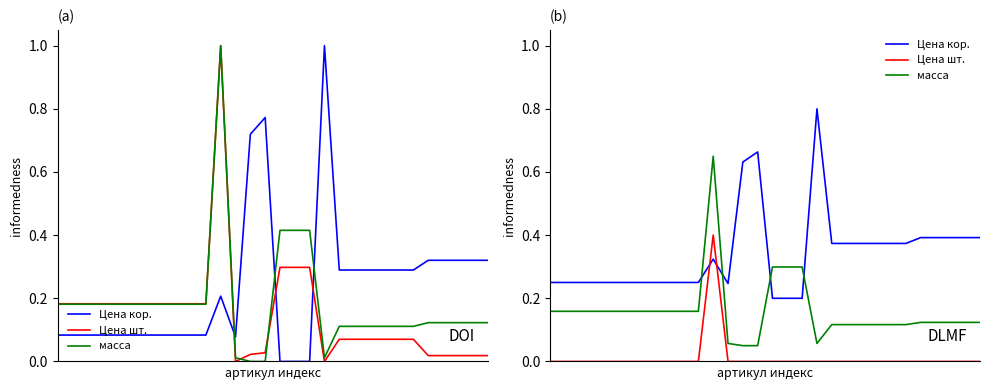

Reading left to right, list all the values displayed in this chart.

Цена кор., руб: 0=0.3	1=0.3	2=0.3	3=0.3	4=0.3	5=0.3	6=0.3	7=0.3	8=0.3	9=0.3	10=0.3	11=0.3	12=0.2	13=0.6	14=0.7	15=0.2	16=0.2	17=0.2	18=0.8	19=0.4	20=0.4	21=0.4	22=0.4	23=0.4	24=0.4	25=0.4	26=0.4	27=0.4	28=0.4	29=0.4
Цена шт., руб: 0=0.0	1=0.0	2=0.0	3=0.0	4=0.0	5=0.0	6=0.0	7=0.0	8=0.0	9=0.0	10=0.0	11=0.4	12=0.0	13=0.0	14=0.0	15=0.0	16=0.0	17=0.0	18=0.0	19=0.0	20=0.0	21=0.0	22=0.0	23=0.0	24=0.0	25=0.0	26=0.0	27=0.0	28=0.0	29=0.0
масса, г: 0=0.2	1=0.2	2=0.2	3=0.2	4=0.2	5=0.2	6=0.2	7=0.2	8=0.2	9=0.2	10=0.2	11=0.6	12=0.1	13=0.1	14=0.1	15=0.3	16=0.3	17=0.3	18=0.1	19=0.1	20=0.1	21=0.1	22=0.1	23=0.1	24=0.1	25=0.1	26=0.1	27=0.1	28=0.1	29=0.1